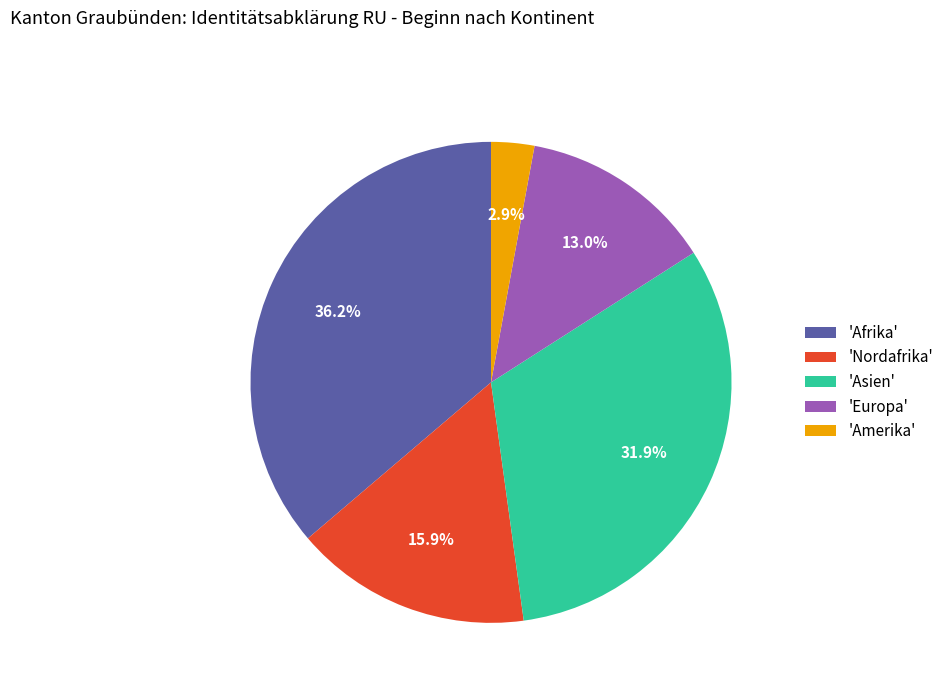

Do 'Amerika' and 'Afrika' together represent more than half of the pie?

No